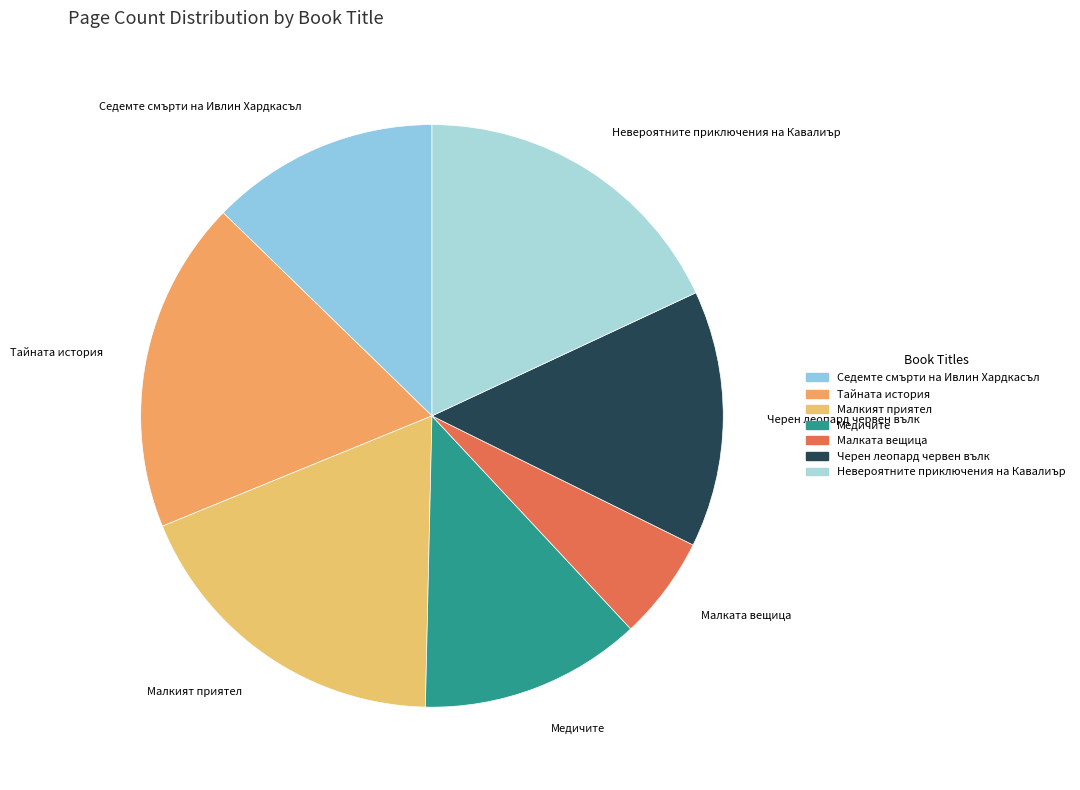

Which slice is the smallest?

Малката вещица